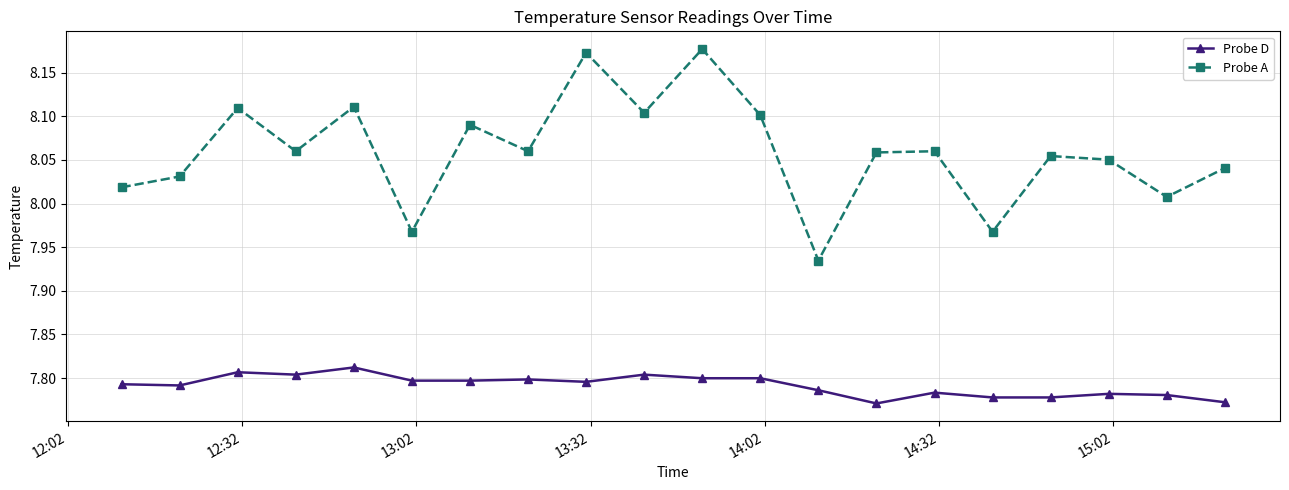

How many data points in Probe A are above 8?

17